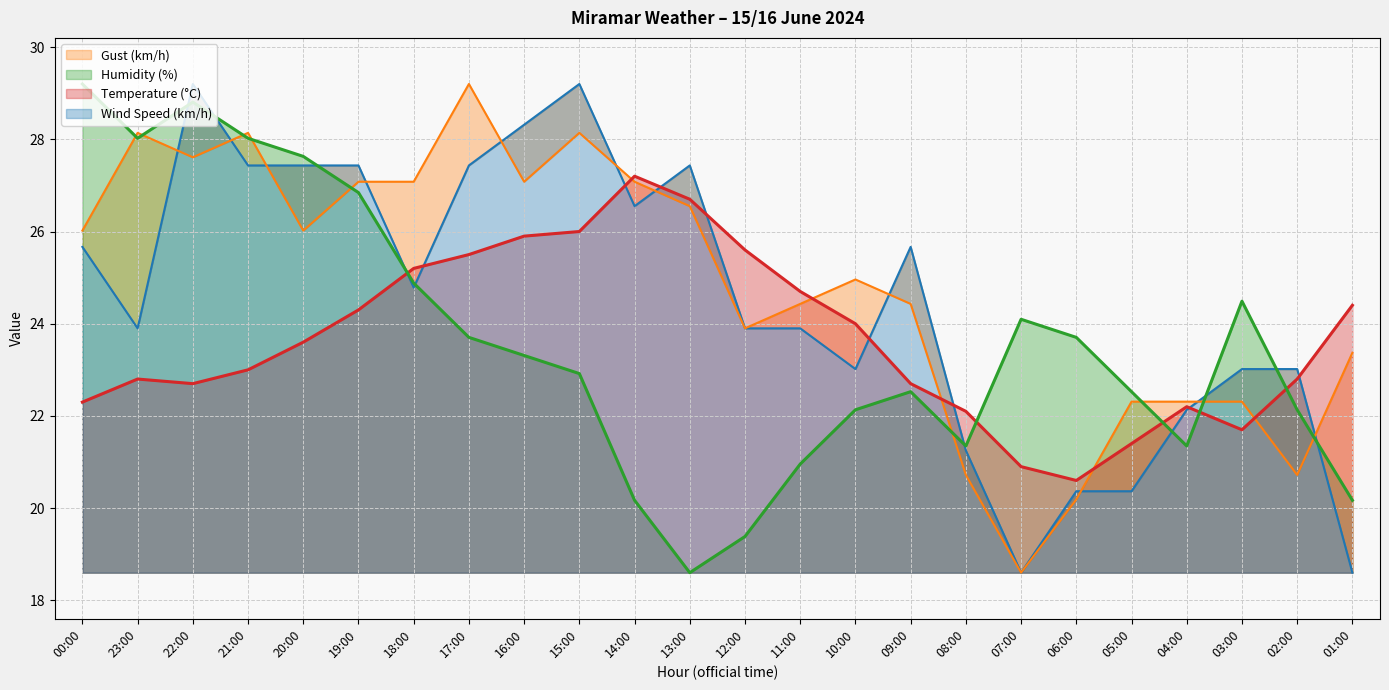

What is the label of the 2nd point from the right?

02:00